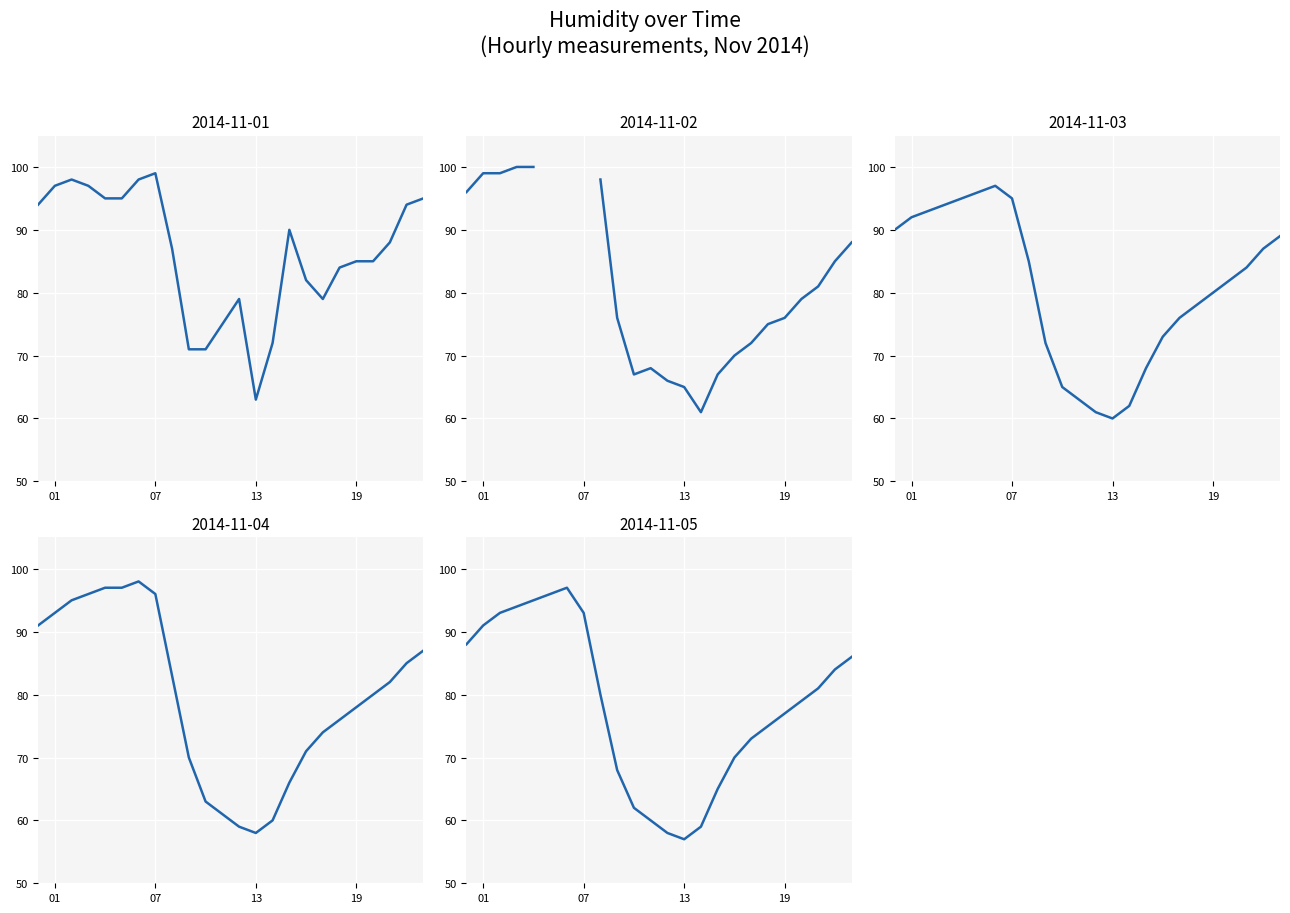

At which label does 2014-11-04 first exceed 82?

01